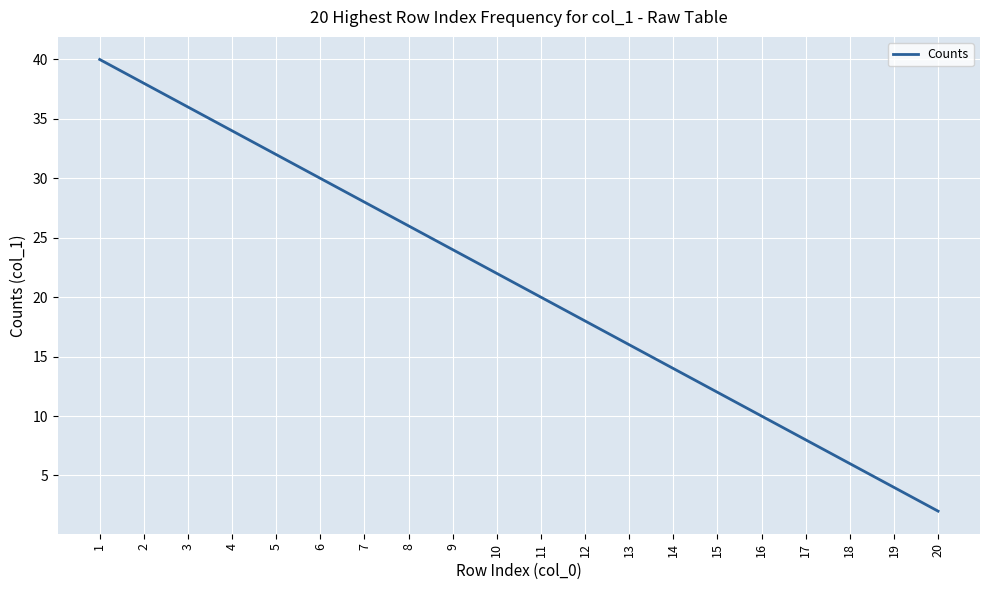

Which label corresponds to the largest value in the chart?

1